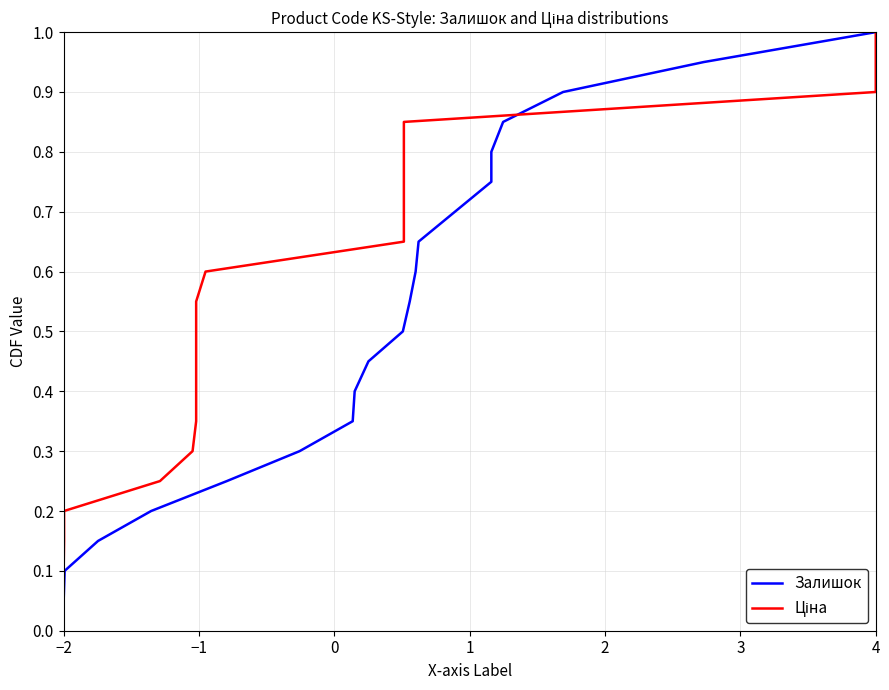

At how many categories does at least one series exceed 0?

20